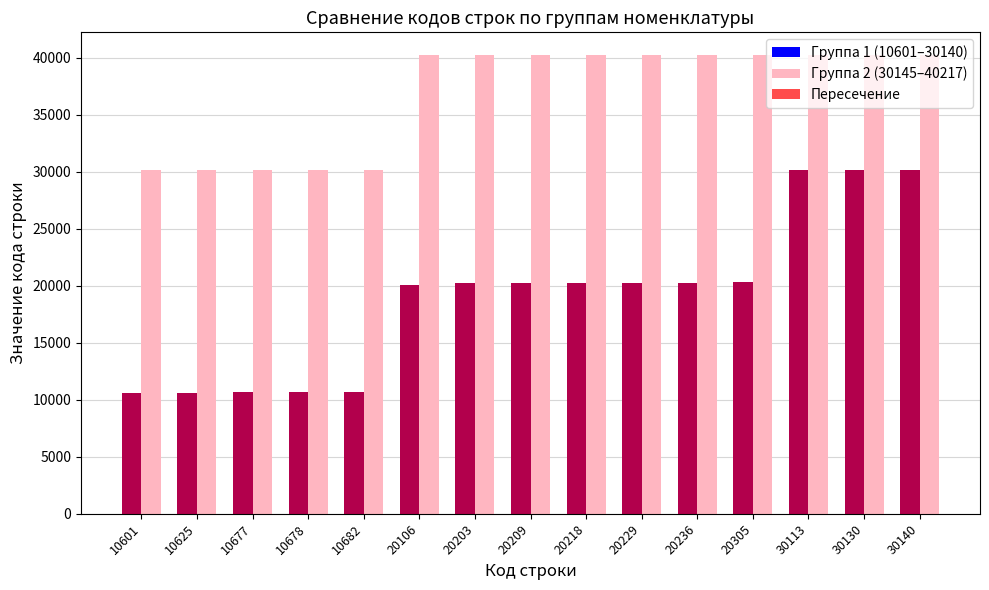

How many distinct data groups are displayed?

3